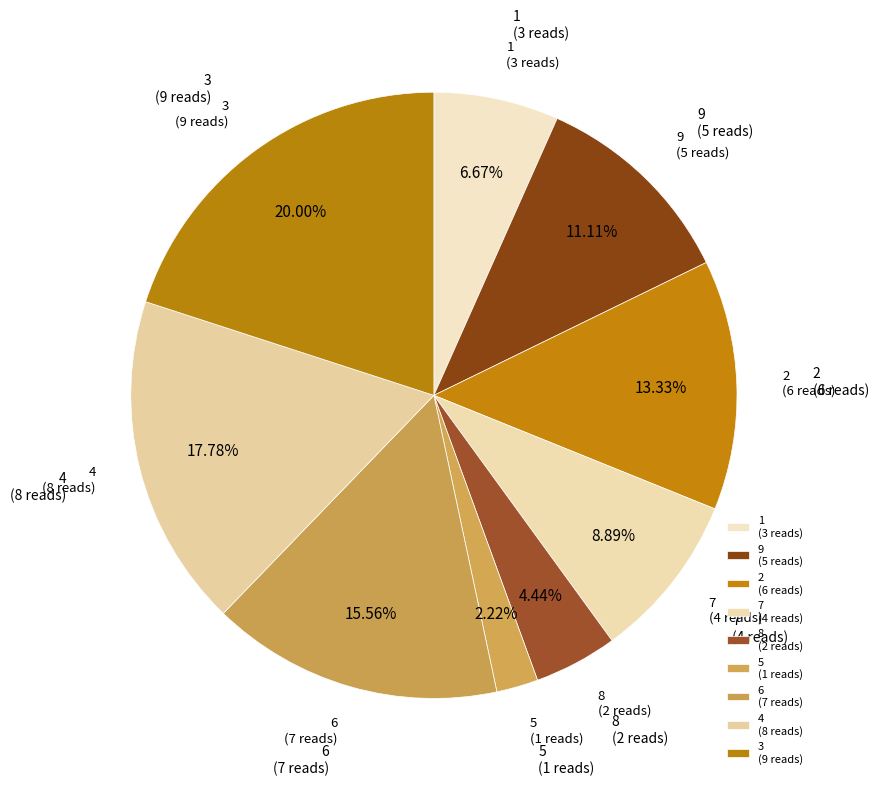

Approximately how many times larger is the value at 9 compared to 2?

0.8